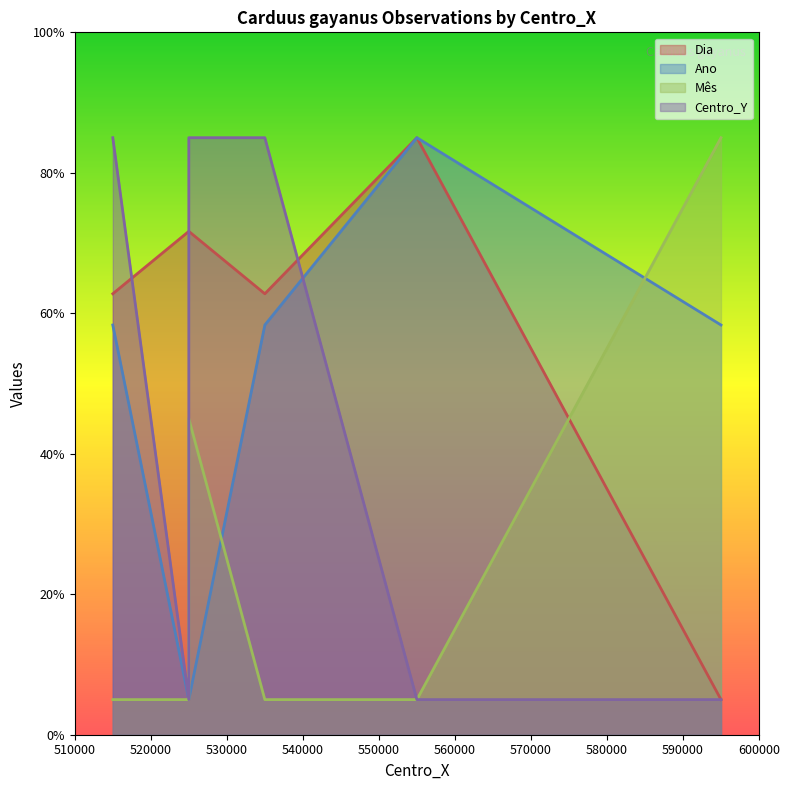

What is the sum of the Centro_Y values at 525000 and 555000?

90.0